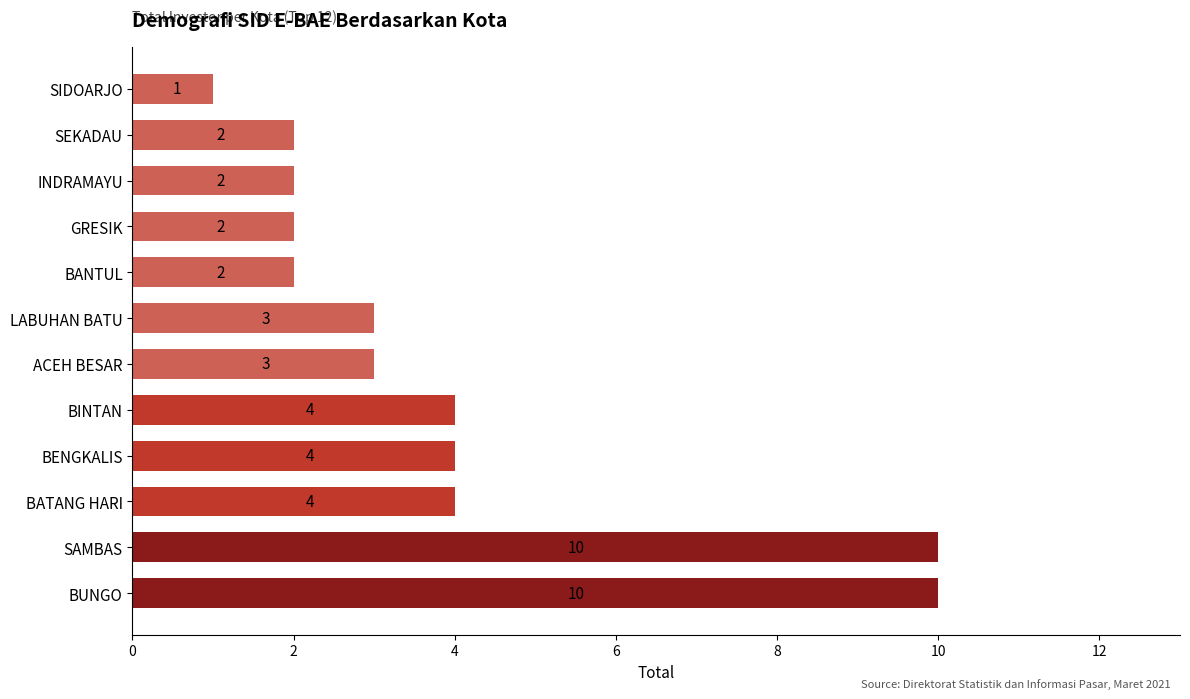

Does the chart contain any negative values?

No